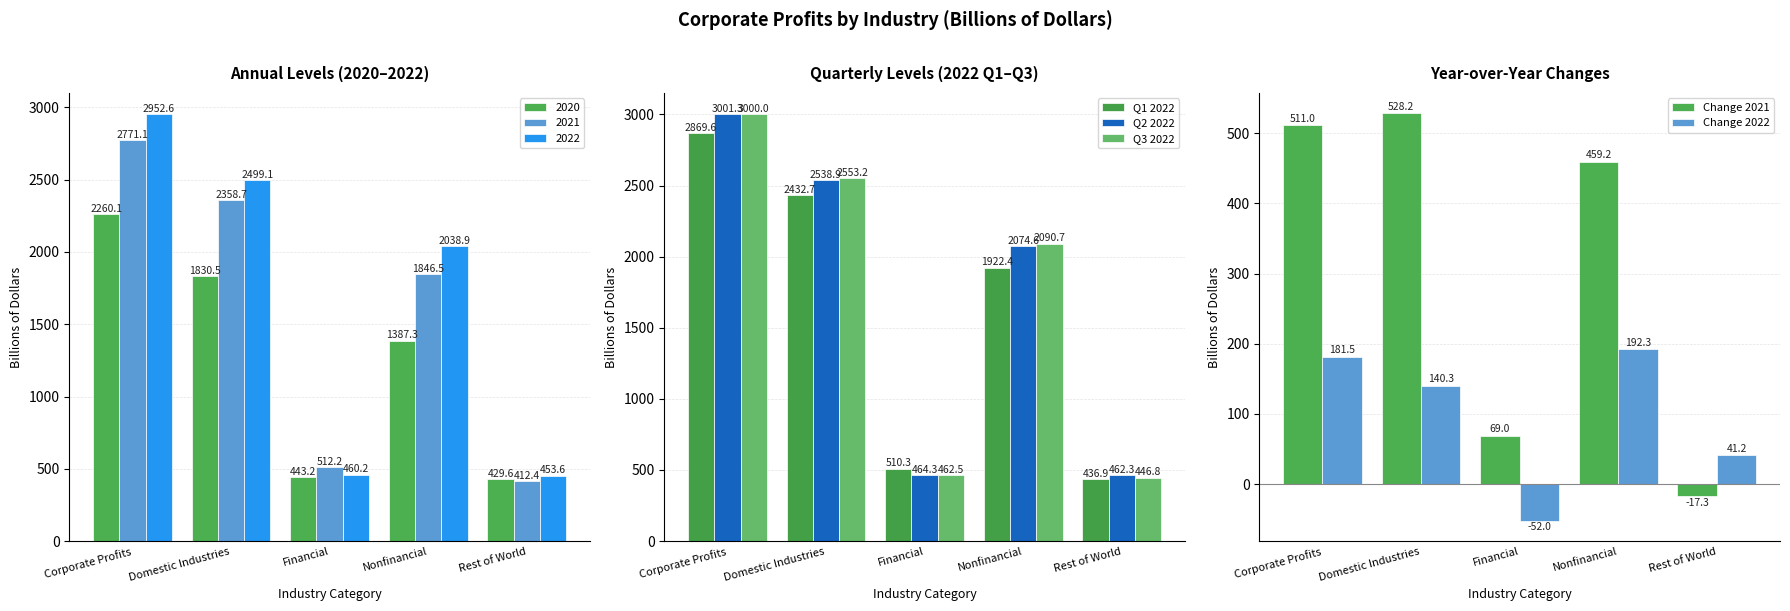

Which series has the largest total across all categories?

Q3 2022